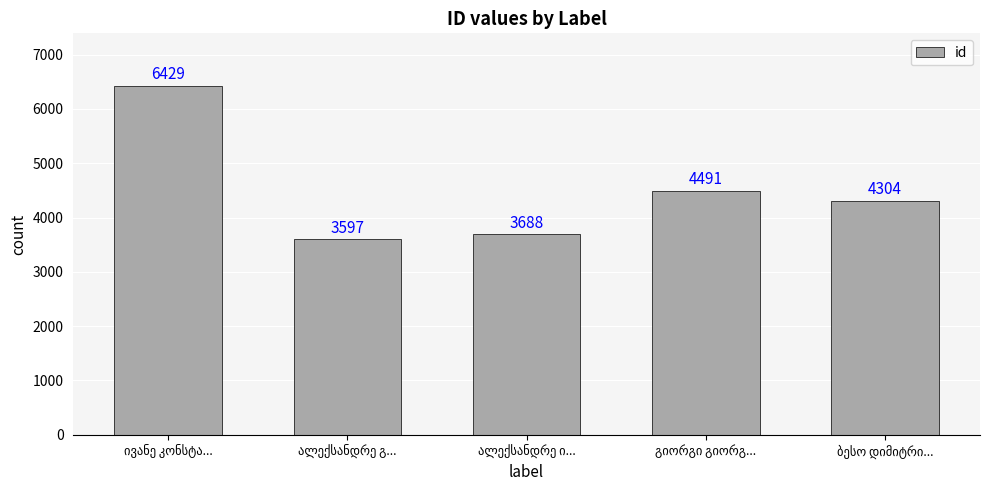

What is the value of the 1st bar from the left?

6429